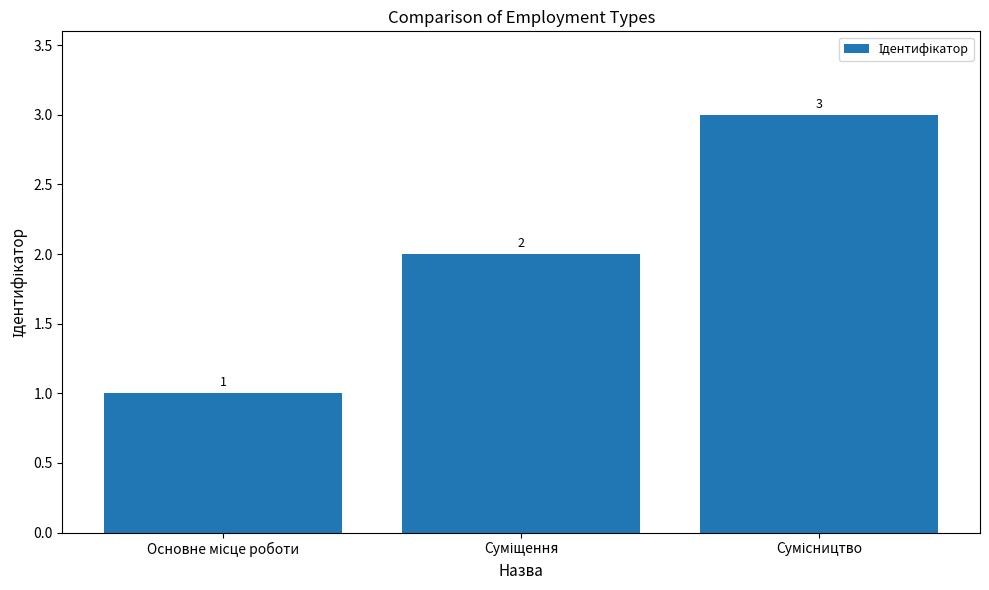

Count the values in the range 1 to 3.

3